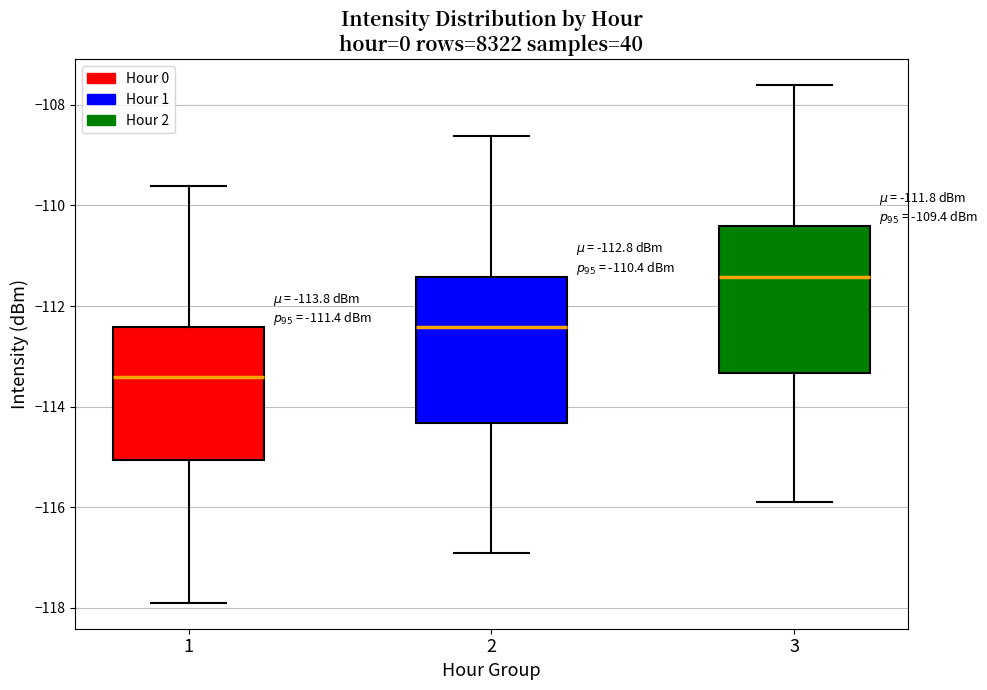

Which box has the highest median line?

3